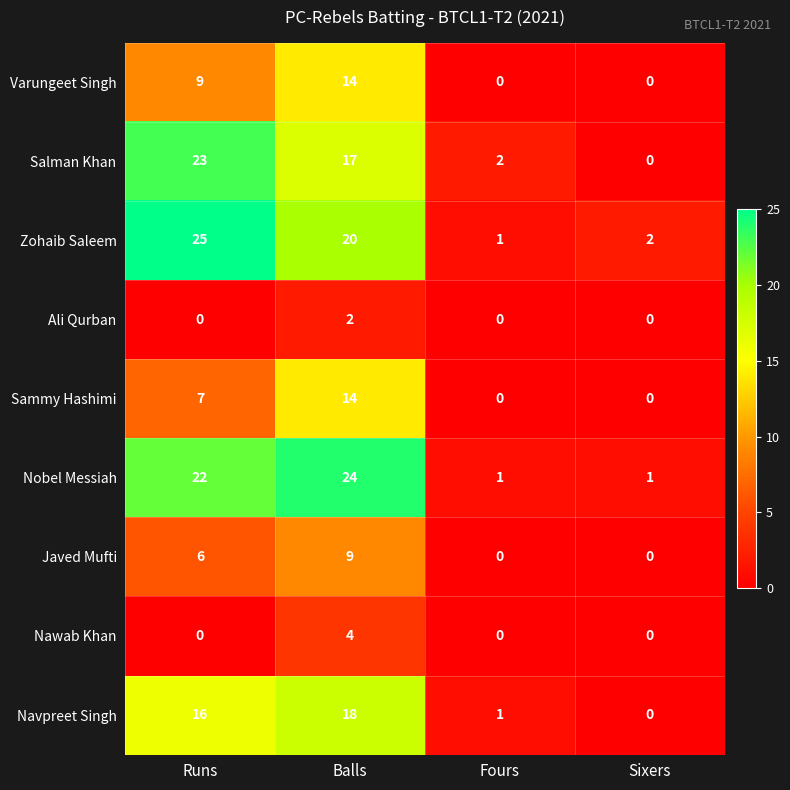

What is the difference between the highest and lowest values at Runs?

25